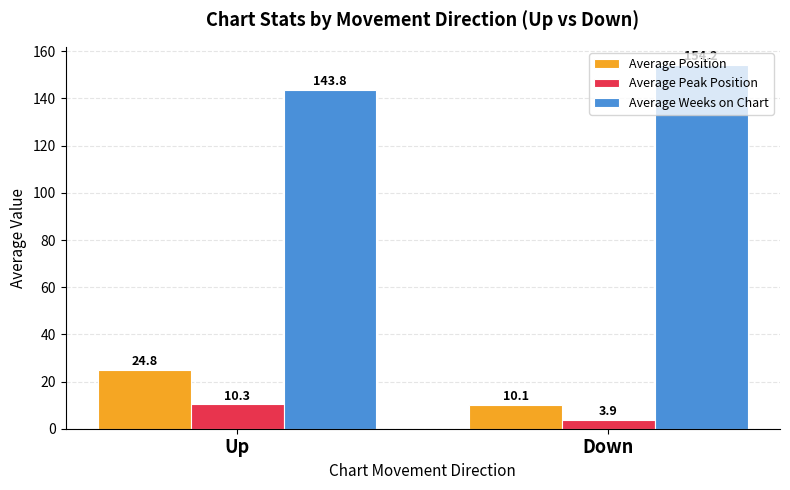

The Average Weeks on Chart series shows 154.2 at Down. True or false?

True